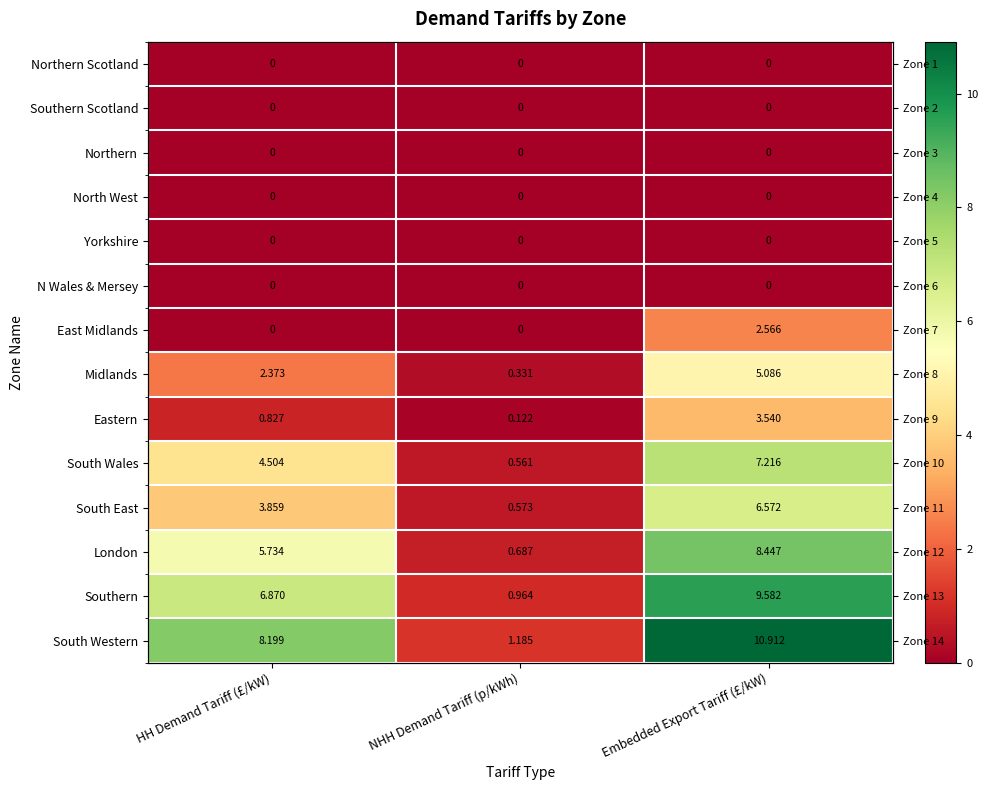

What is the difference between the highest and lowest values at Embedded Export Tariff (£/kW)?

10.9